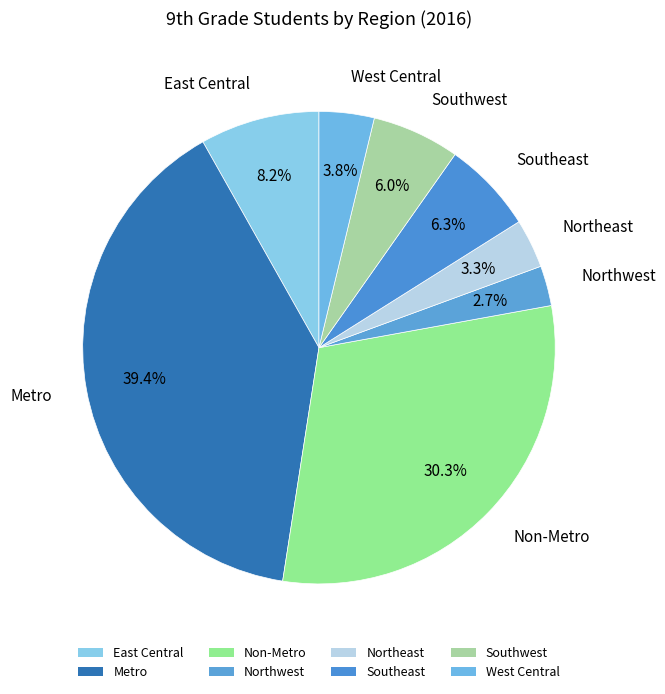

How many slices are in this pie chart?

8